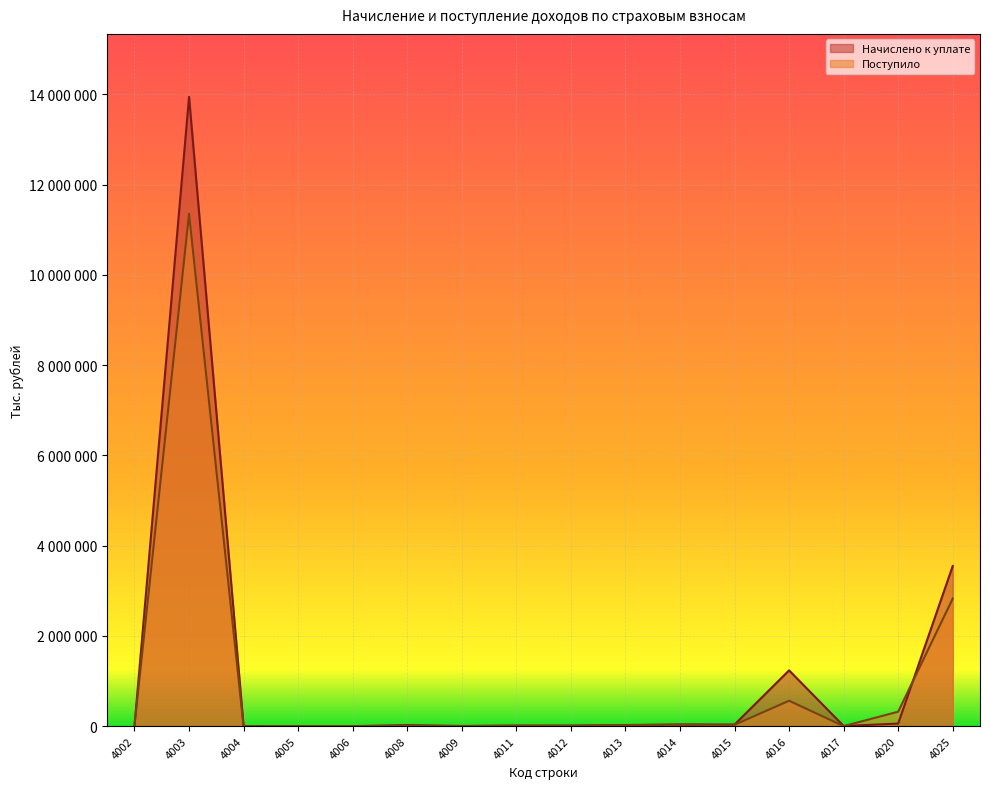

True or false: Начислено к уплате has more than 0 interior local peaks.

True